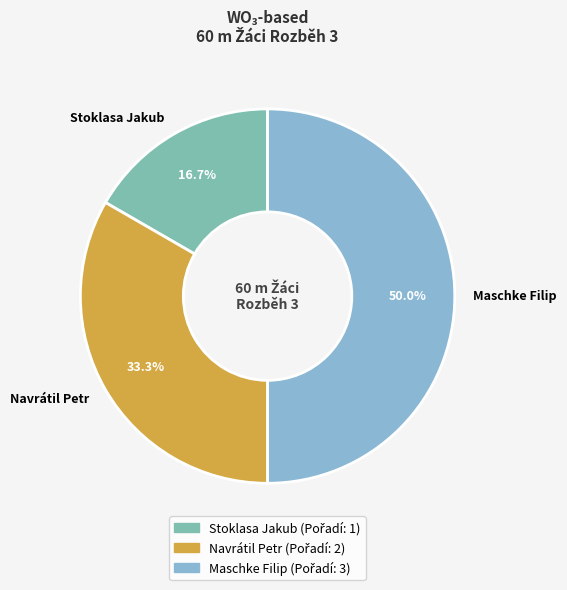

True or false: Stoklasa Jakub accounts for 17% of the total.

True